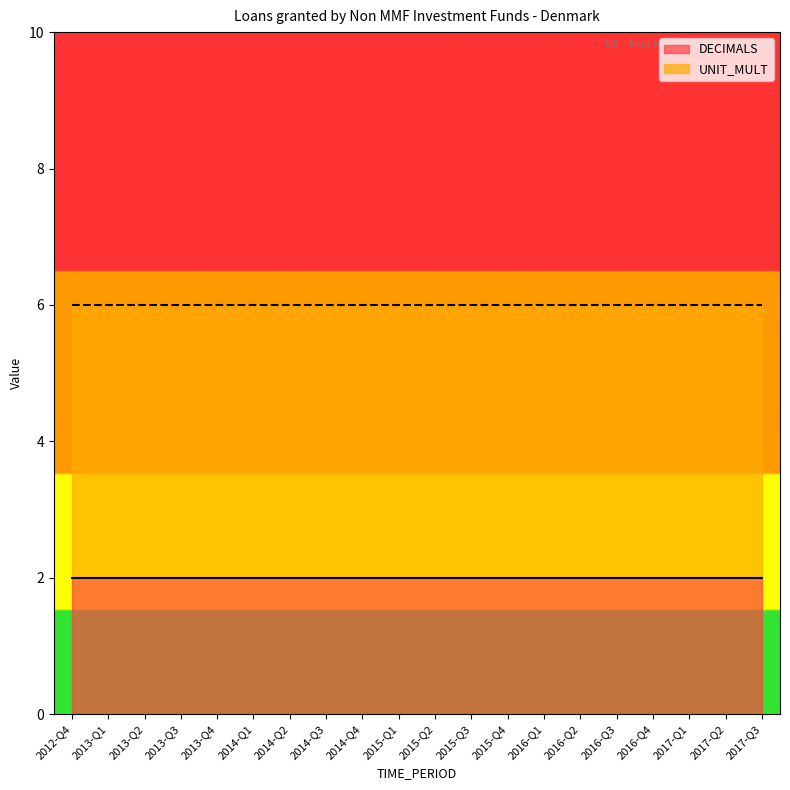

What is the sum of all UNIT_MULT values?

120